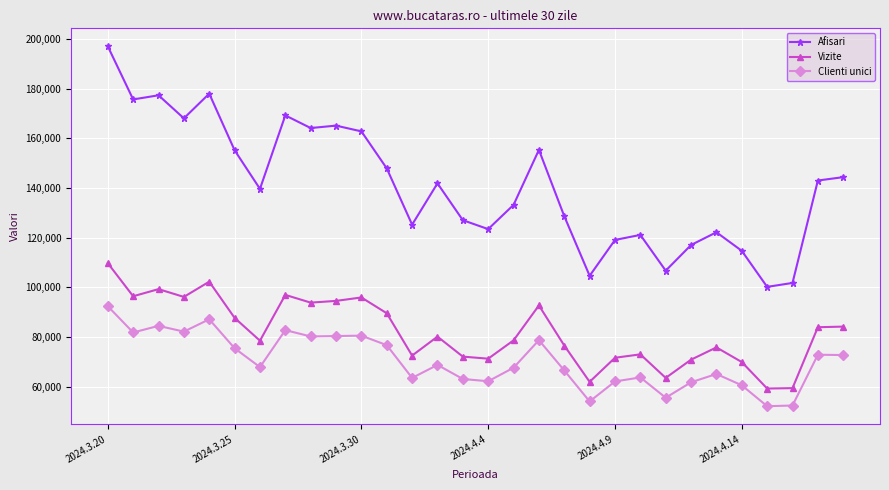

How many categories are shown in the chart?

30